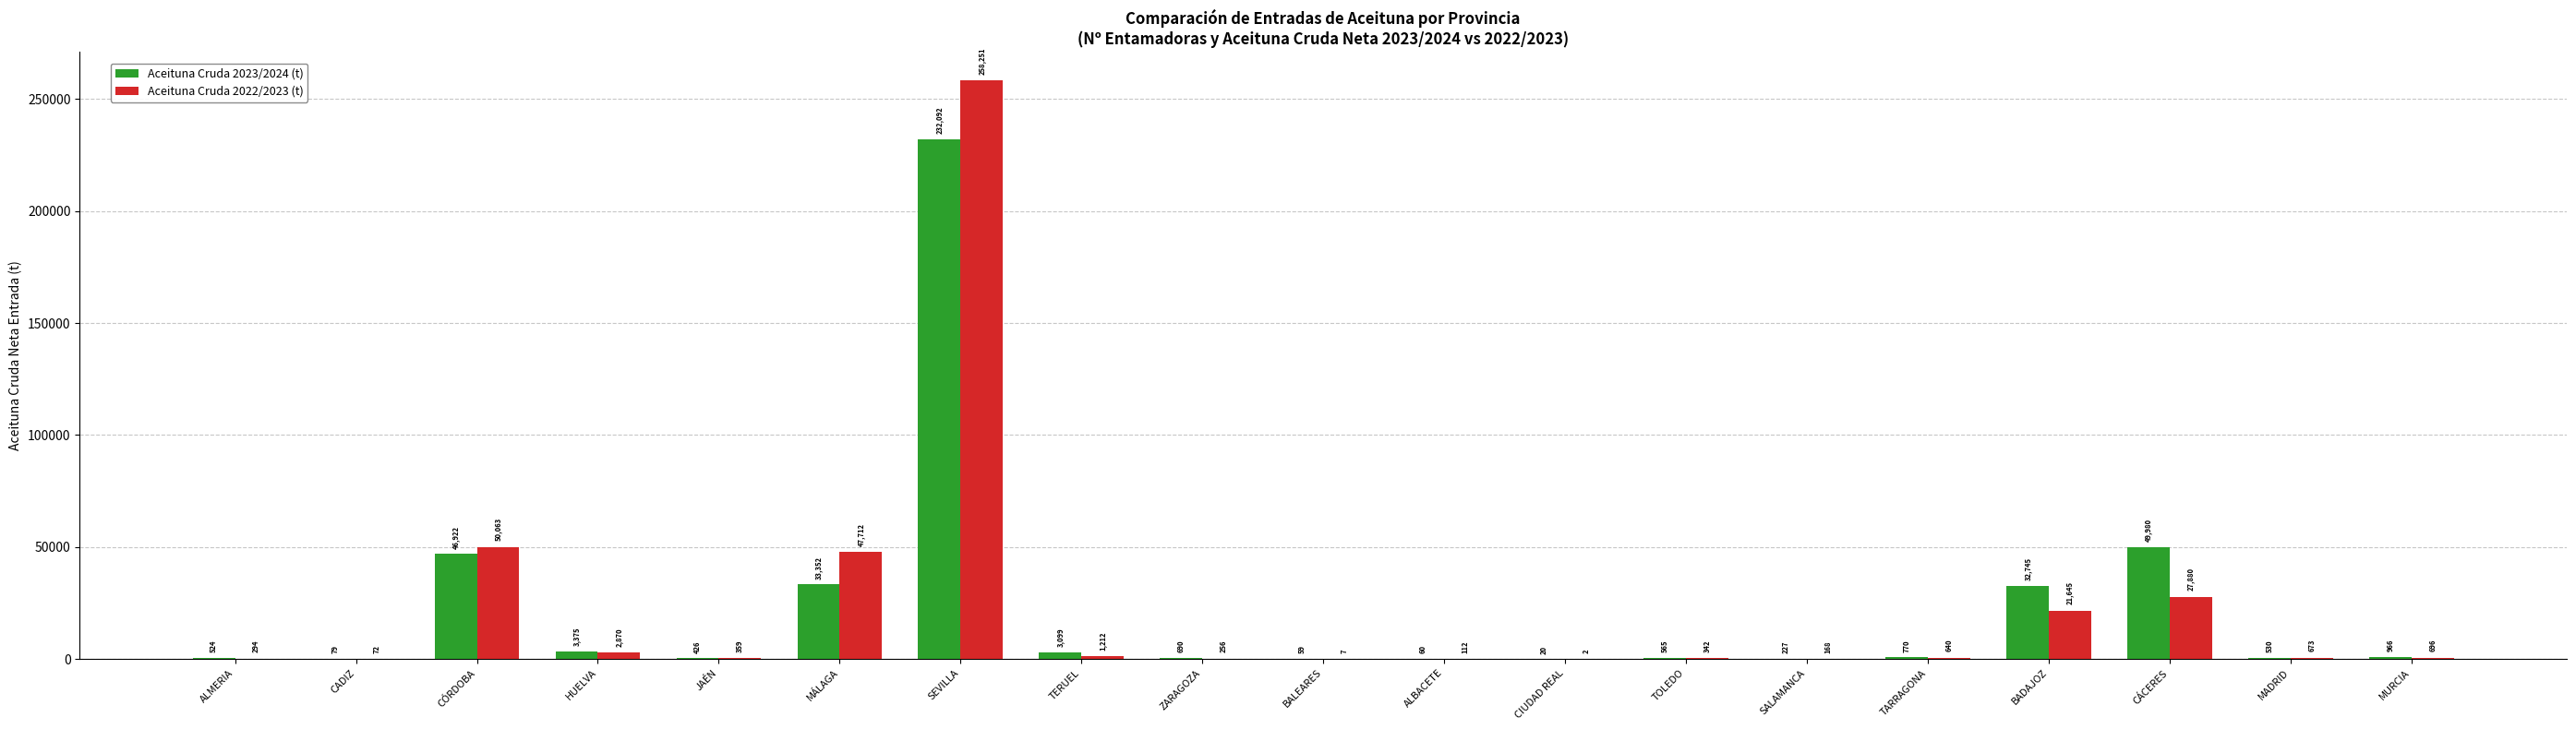

What is the sum of all Aceituna Cruda 2023/2024 (t) values?

406478.3